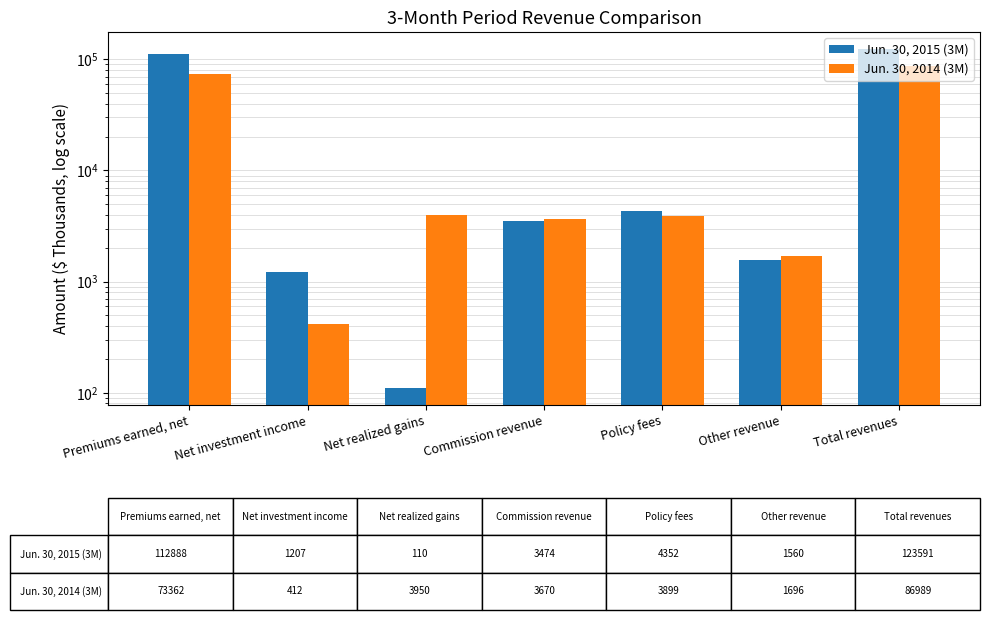

Is it true that Jun. 30, 2015 (3M) equals 2566 at Other revenue?

False